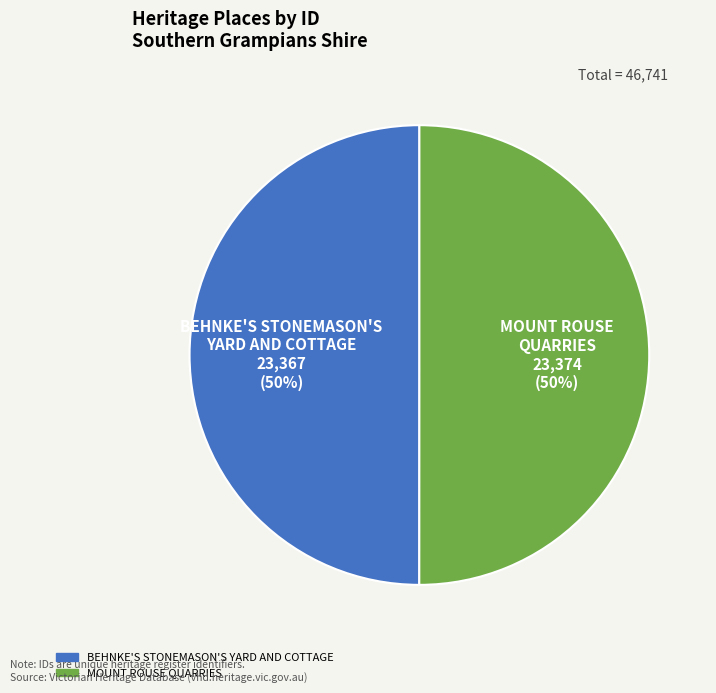

What percentage is the MOUNT ROUSE QUARRIES slice, to the nearest percent?

50%